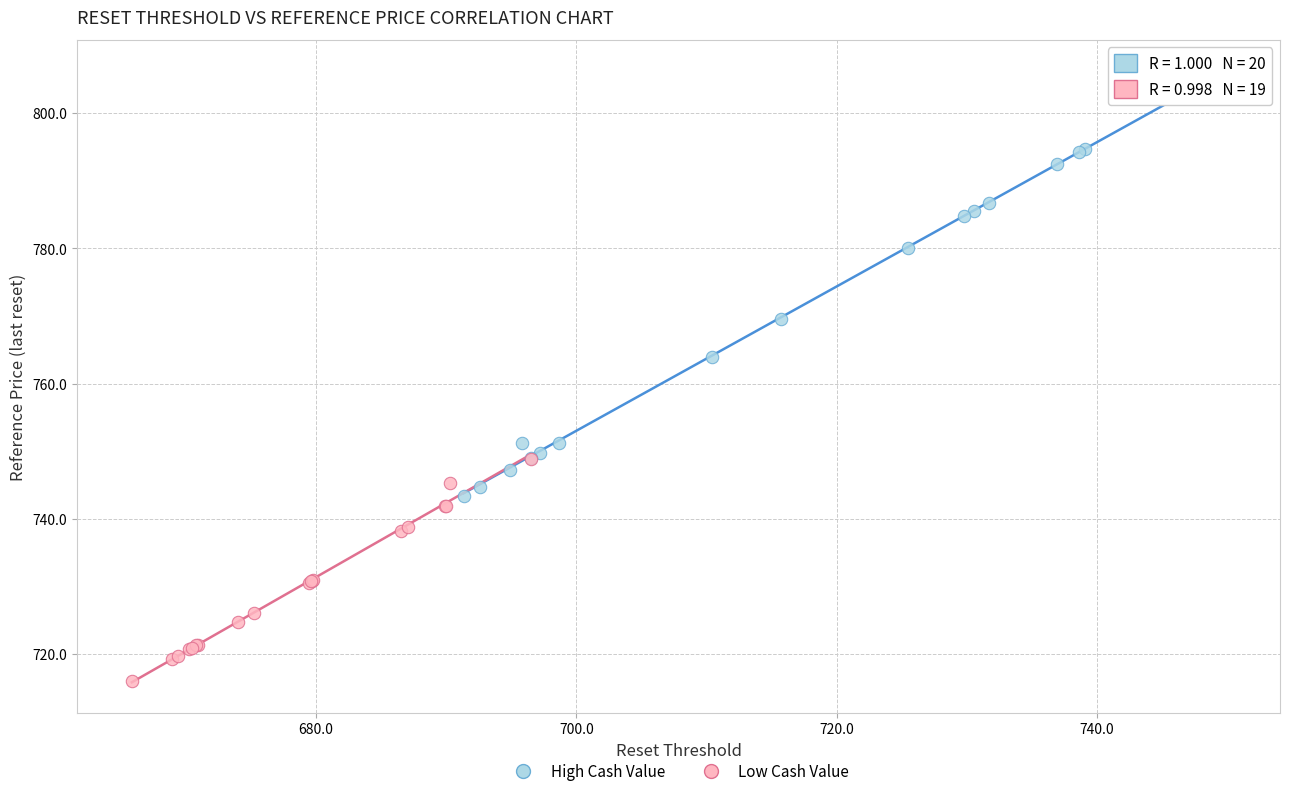

Which series contains the highest Y value?

High Cash Value